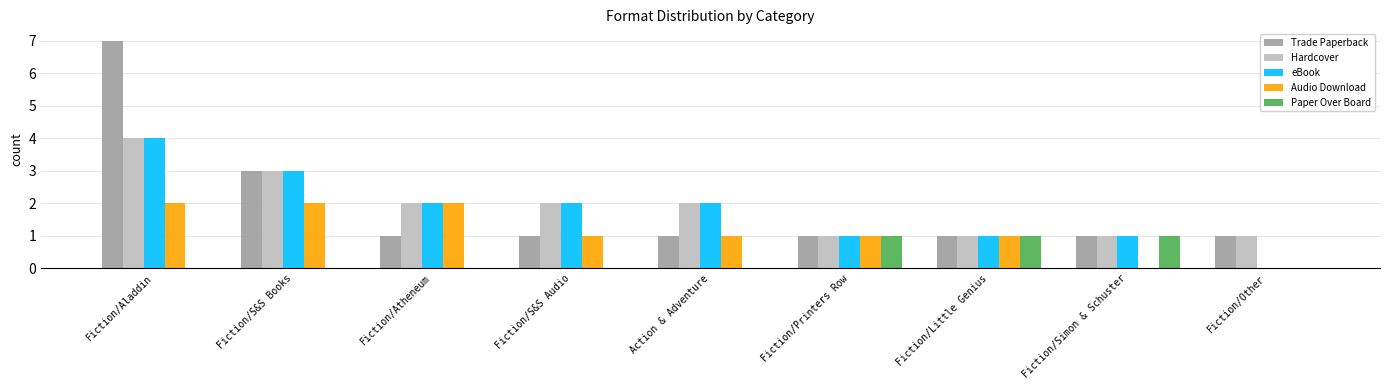

What is the total value across all series at Fiction/Aladdin?

17